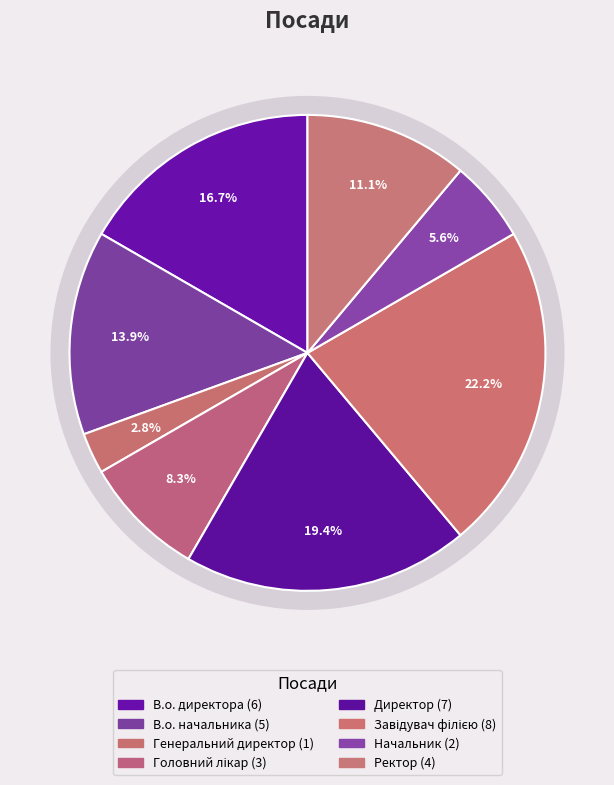

To the nearest percent, what percentage of the pie is Генеральний директор?

3%